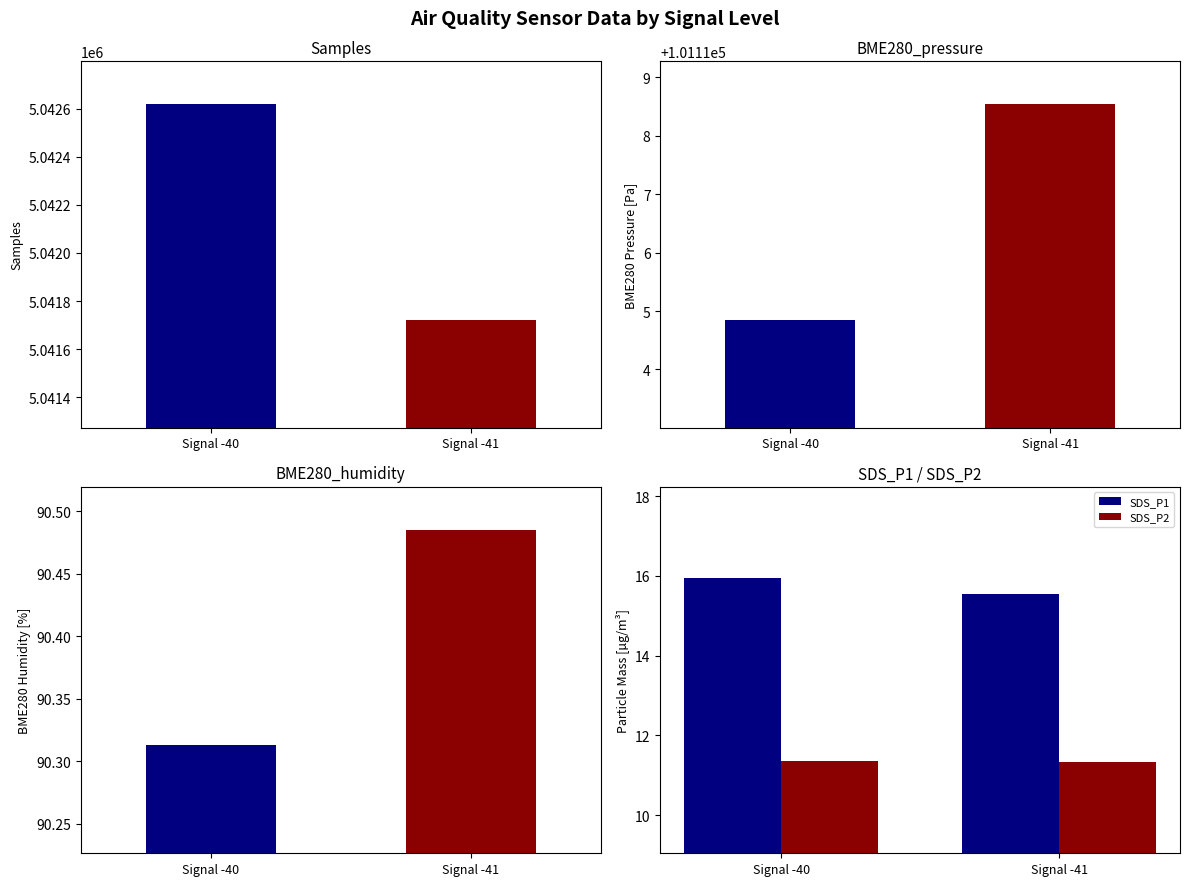

At how many categories does at least one series exceed 14?

2